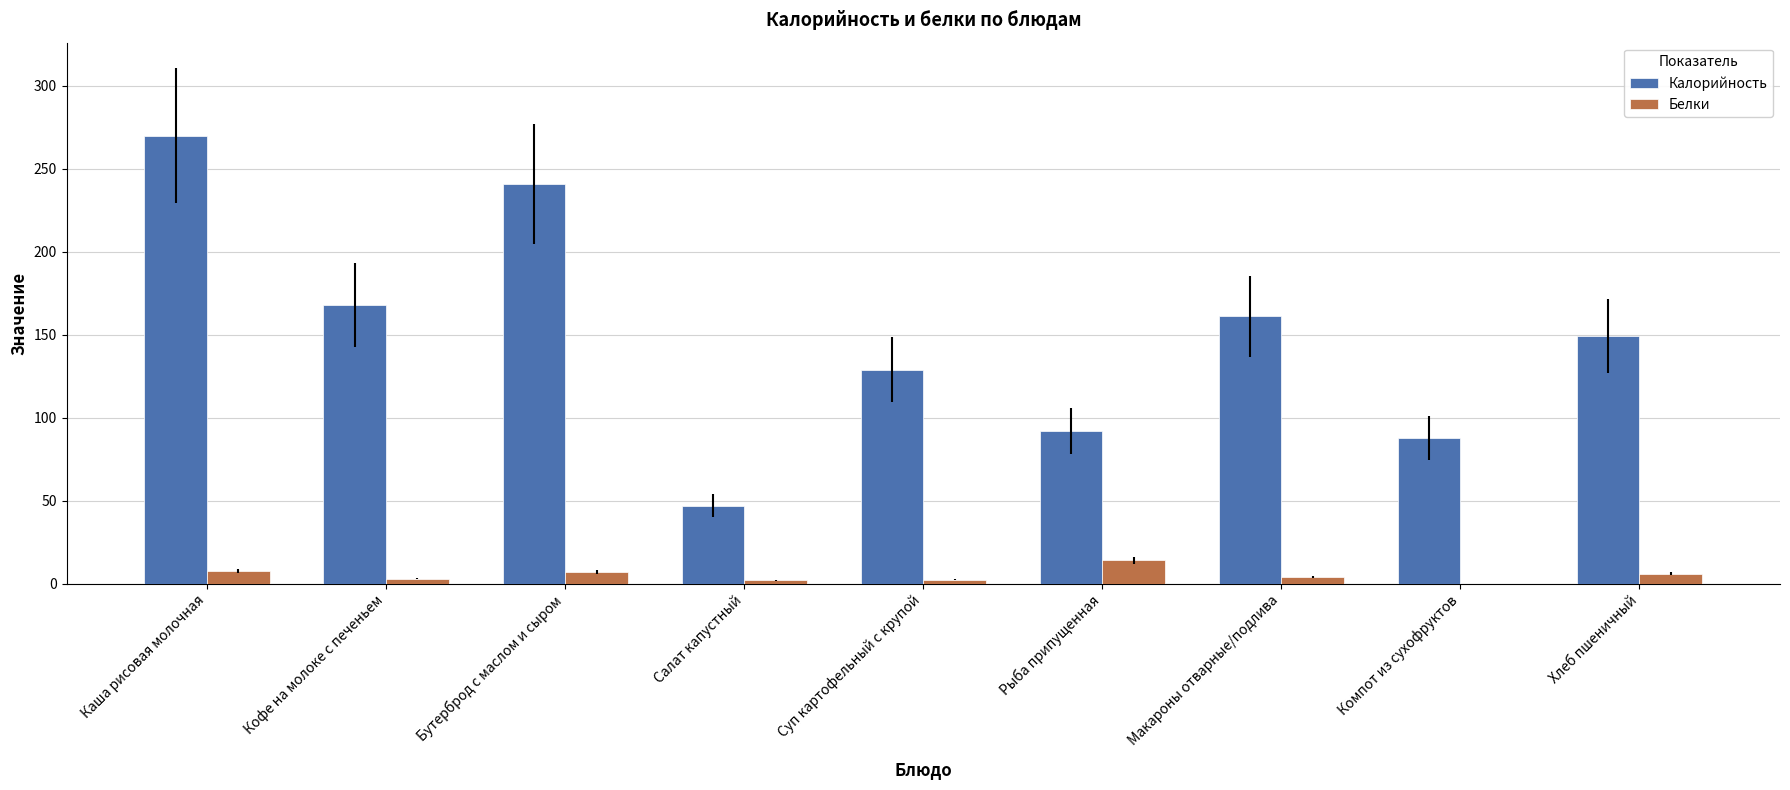

Between Рыба припущенная and Макароны отварные/подлива, which series saw the biggest shift?

Калорийность